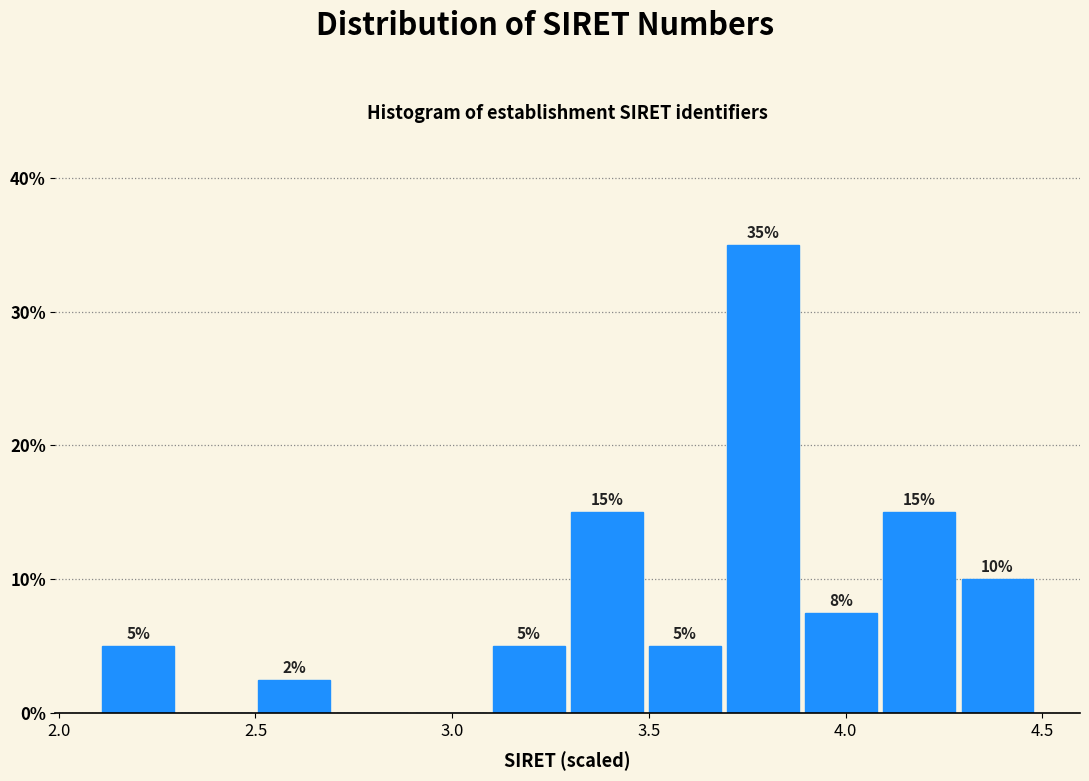

Read against the x-axis, roughly where is the centre of the tallest bar?

3.80